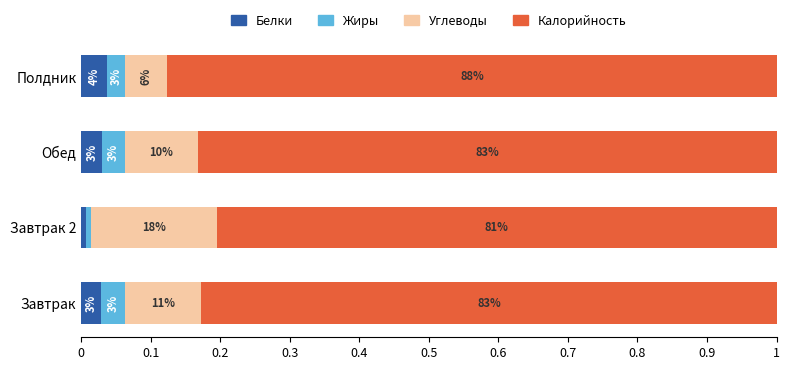

Reading right to left, extract all data points from this chart.

Белки: 0.0	0.0	0.0	0.0
Жиры: 0.0	0.0	0.0	0.0
Углеводы: 0.1	0.1	0.2	0.1
Калорийность: 0.9	0.8	0.8	0.8